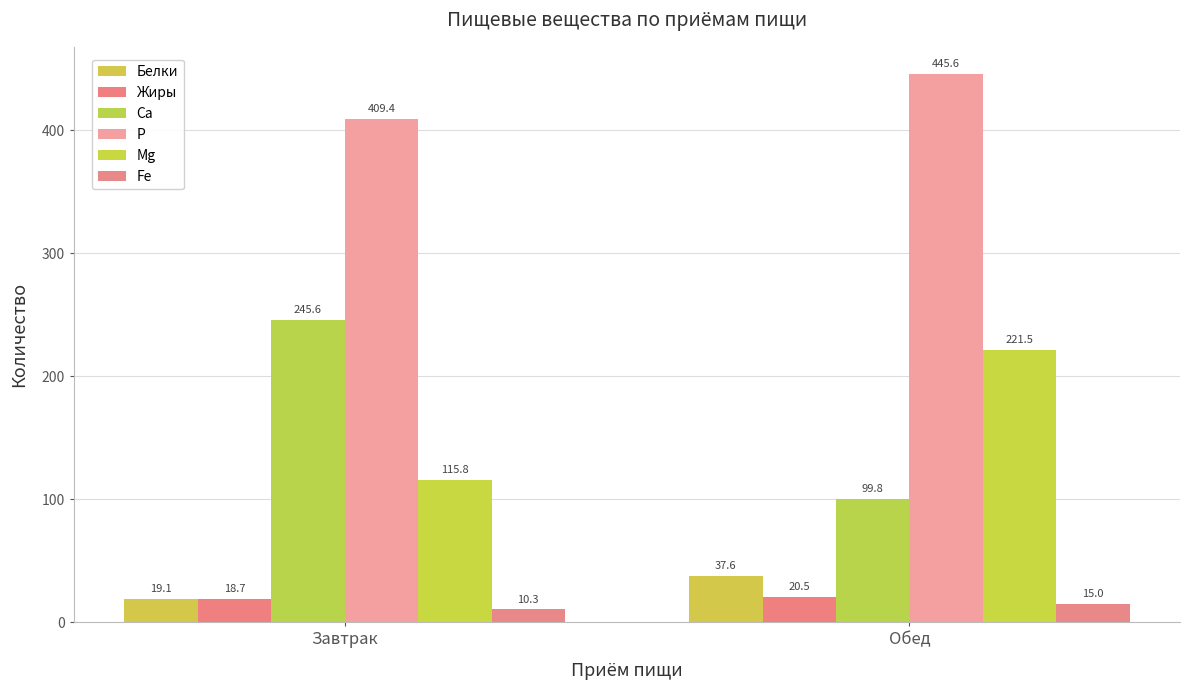

Does the chart contain any negative values?

No